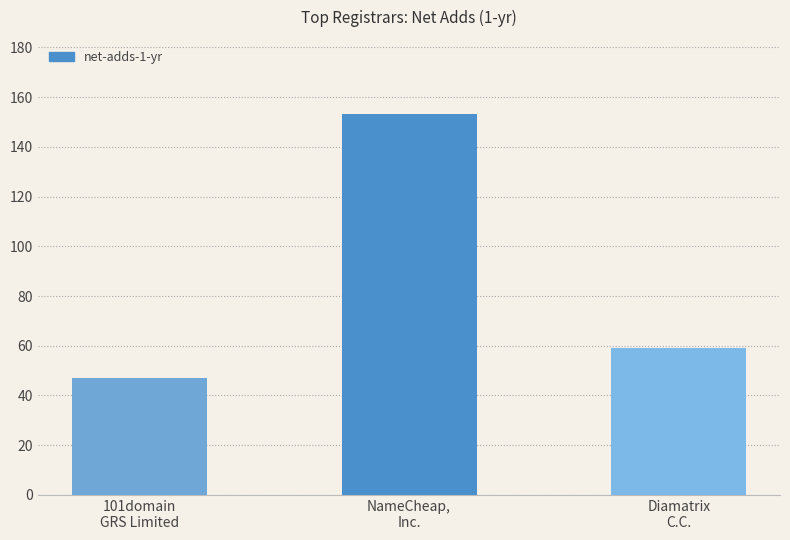

Between NameCheap,
Inc. and 101domain
GRS Limited, which is larger?

NameCheap,
Inc.